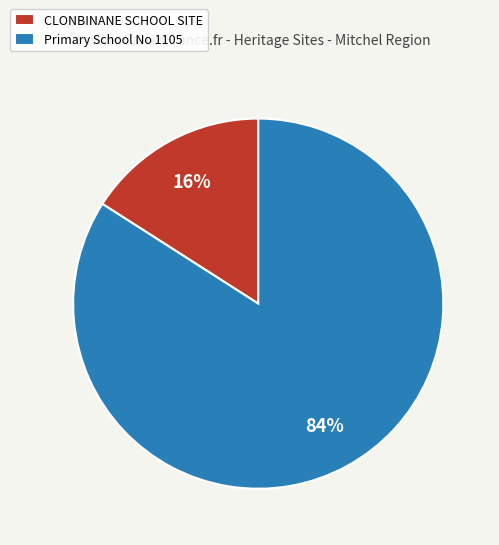

To the nearest percent, what portion does CLONBINANE SCHOOL SITE represent?

16%